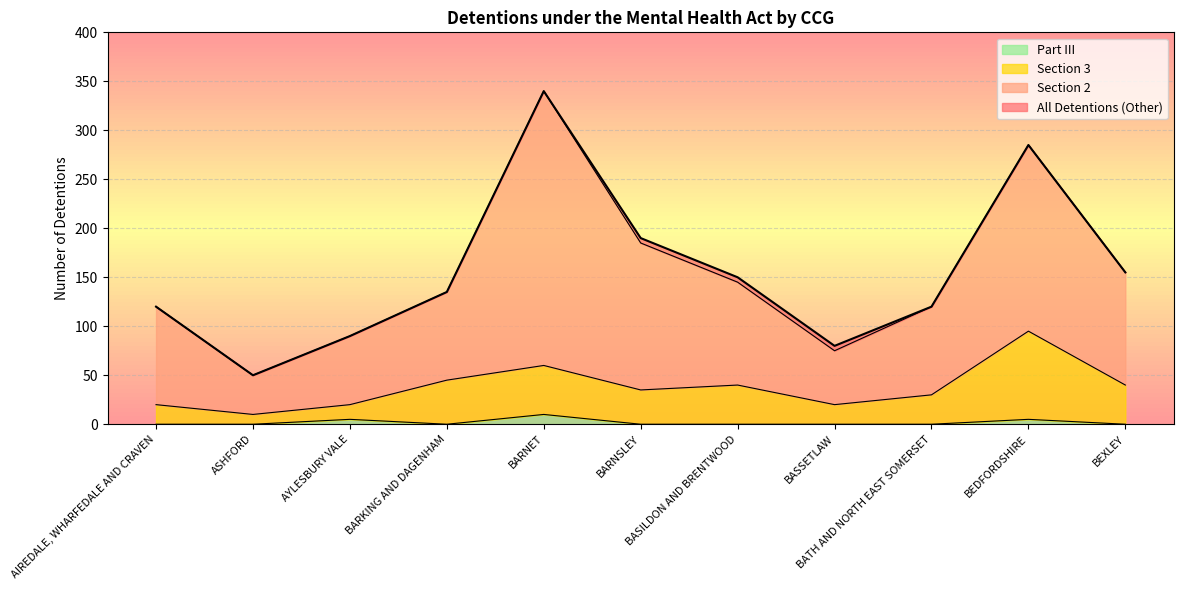

What is the maximum value for Part III?

10